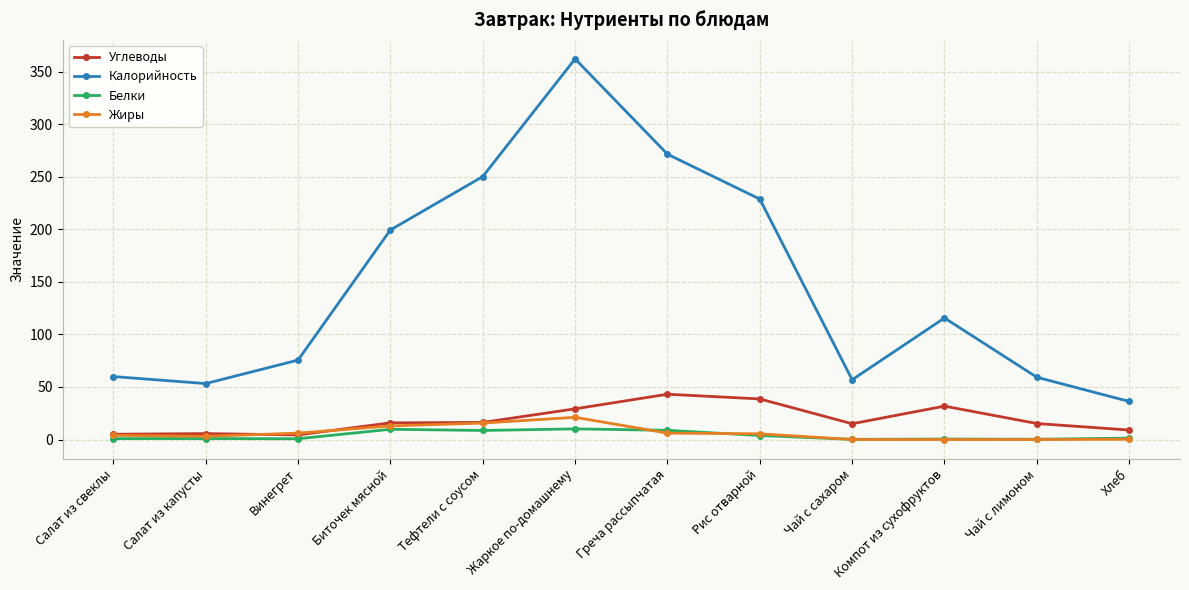

The value of Углеводы at Тефтели с соусом is 16.3. True or false?

True